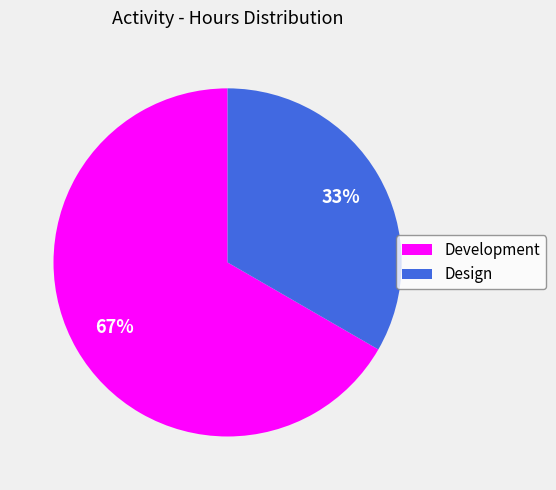

Is it true that Development is 79% of the pie?

False